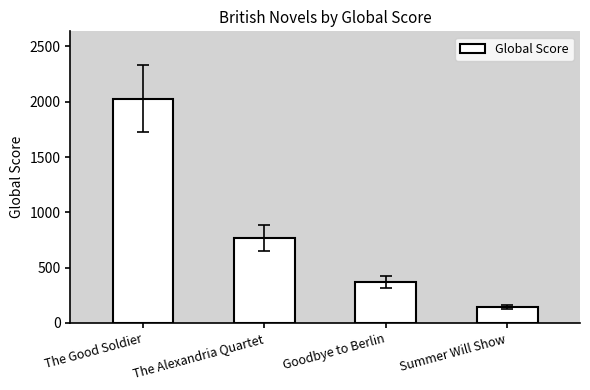

The chart shows a value of 144 at Summer Will Show. True or false?

True